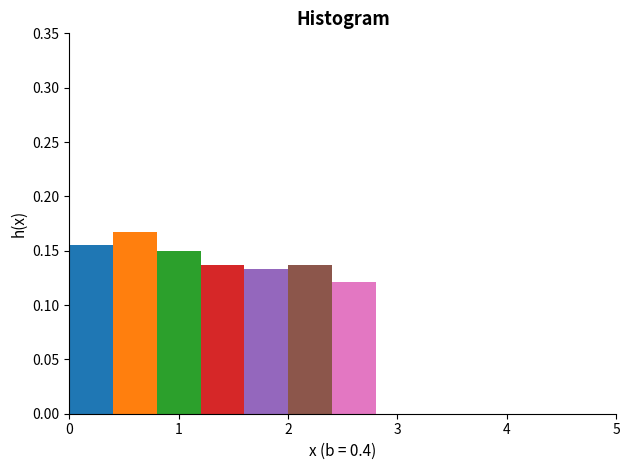

Reading left to right, transcribe this chart: for each bar, give the range it covers on the x-axis and its height. The values are not printed on the chart, so give them approximately, as read against the axis.

0.0 to 0.4: 0.155
0.4 to 0.8: 0.165
0.8 to 1.2: 0.150
1.2 to 1.6: 0.135
1.6 to 2.0: 0.135
2.0 to 2.4: 0.135
2.4 to 2.8: 0.120